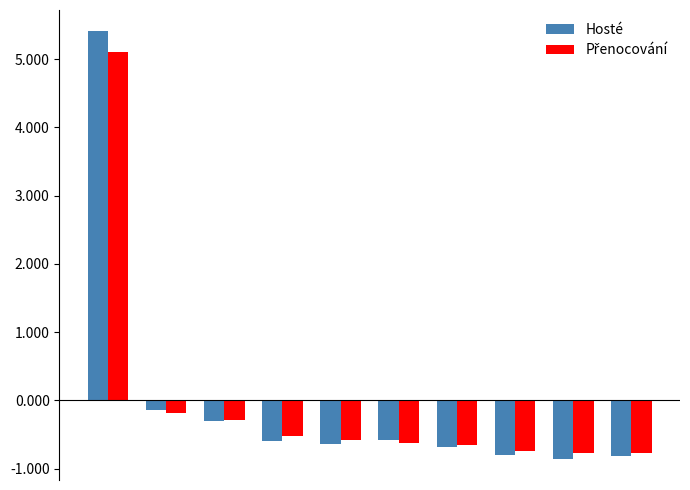

Which series has the largest range (max minus min)?

Hosté